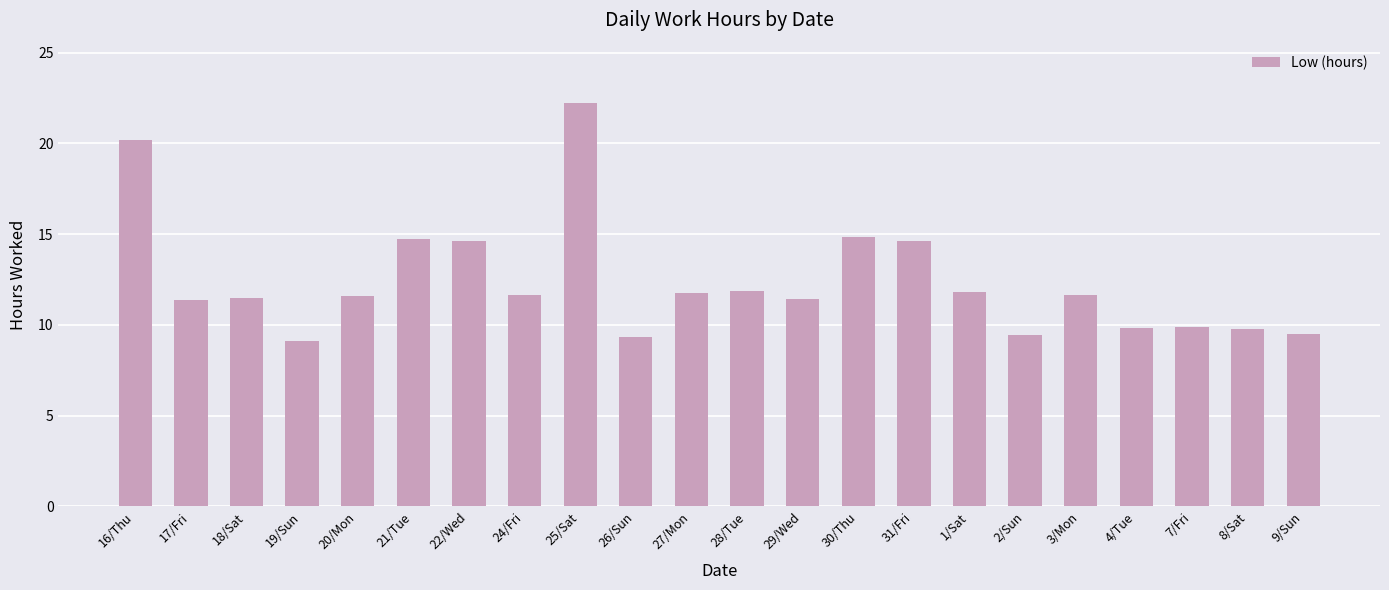

What is the label of the 5th bar from the right?

3/Mon